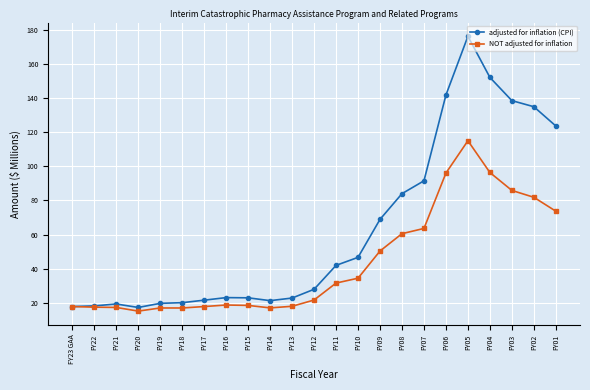

What is the label of the 6th point from the left?

FY18